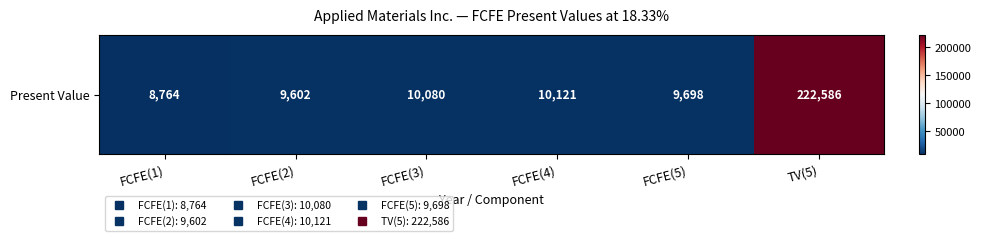

List the labels in order of value, largest first.

TV(5), FCFE(4), FCFE(3), FCFE(5), FCFE(2), FCFE(1)